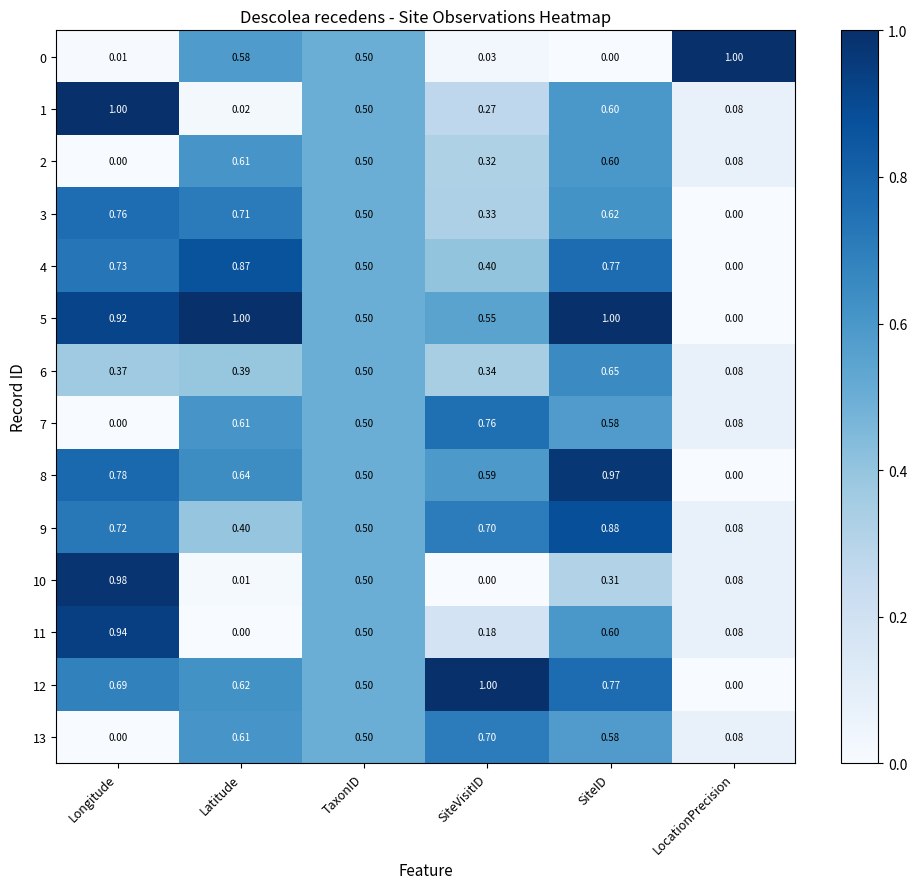

At how many categories does at least one series exceed 0?

6